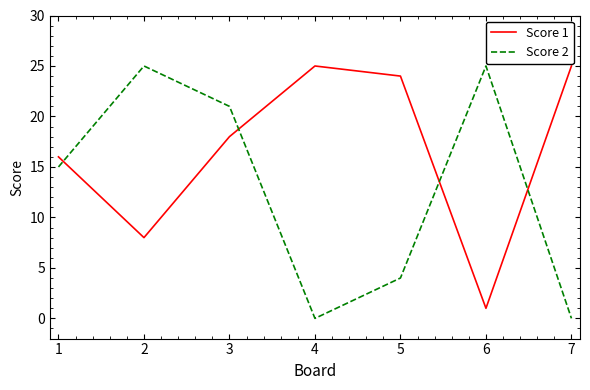

What is the spread (max minus min) of values at 7?

25